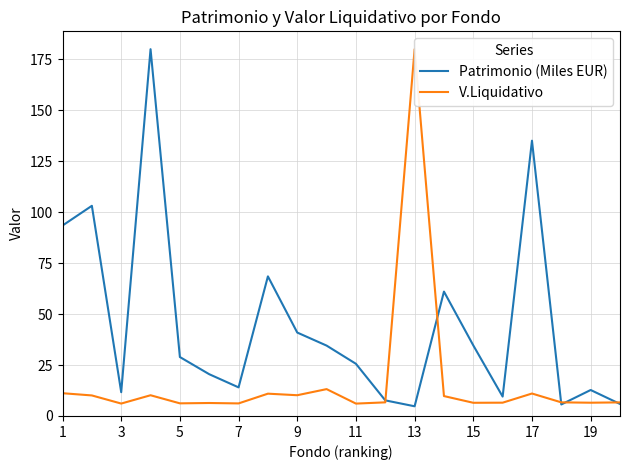

Is it true that Patrimonio (Miles EUR) equals 4.8 at 13?

True